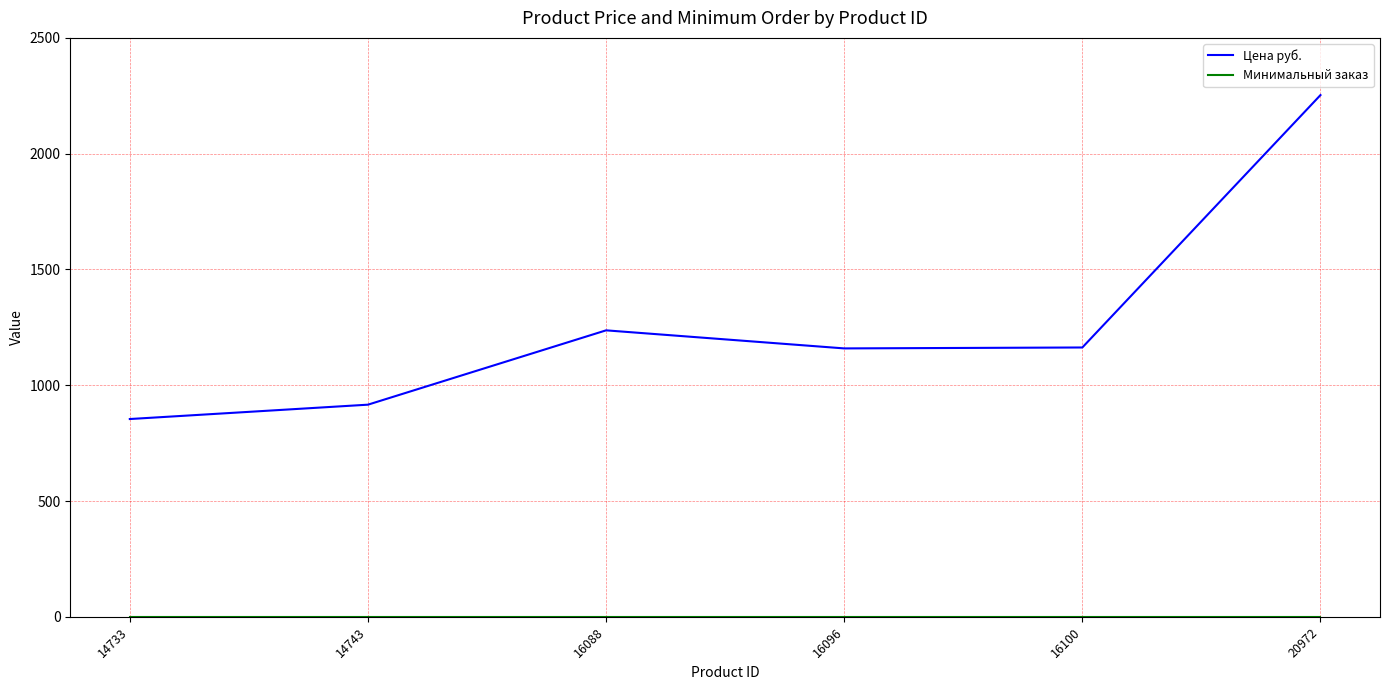

Which series has the largest range (max minus min)?

Цена руб.